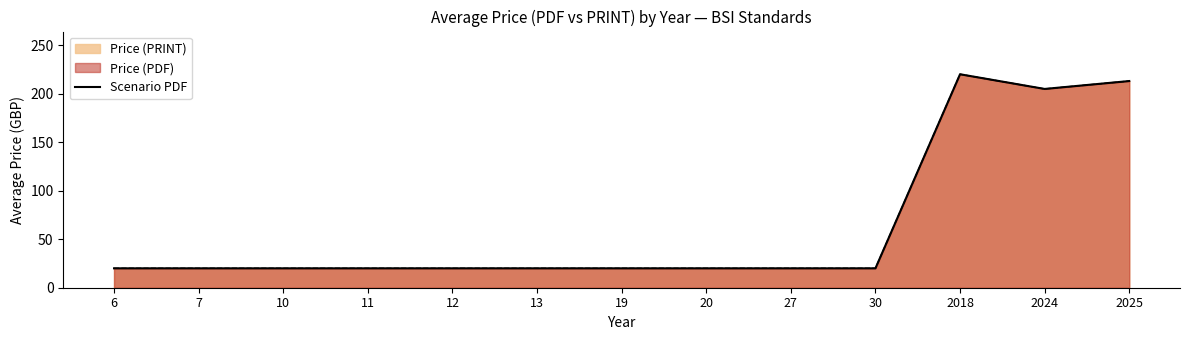

The chart shows a value of 34.9 at 7. True or false?

False